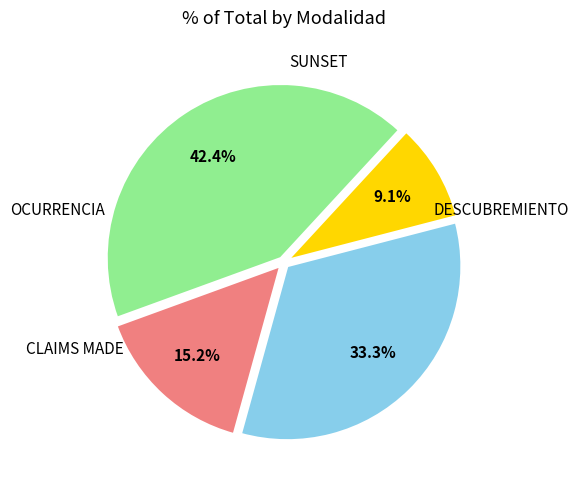

Does any single category account for the majority?

No